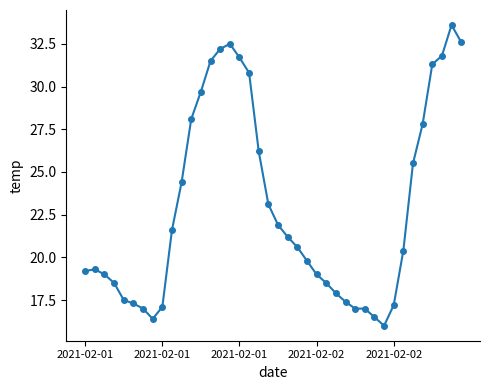

What is the minimum value shown in the chart?

16.0